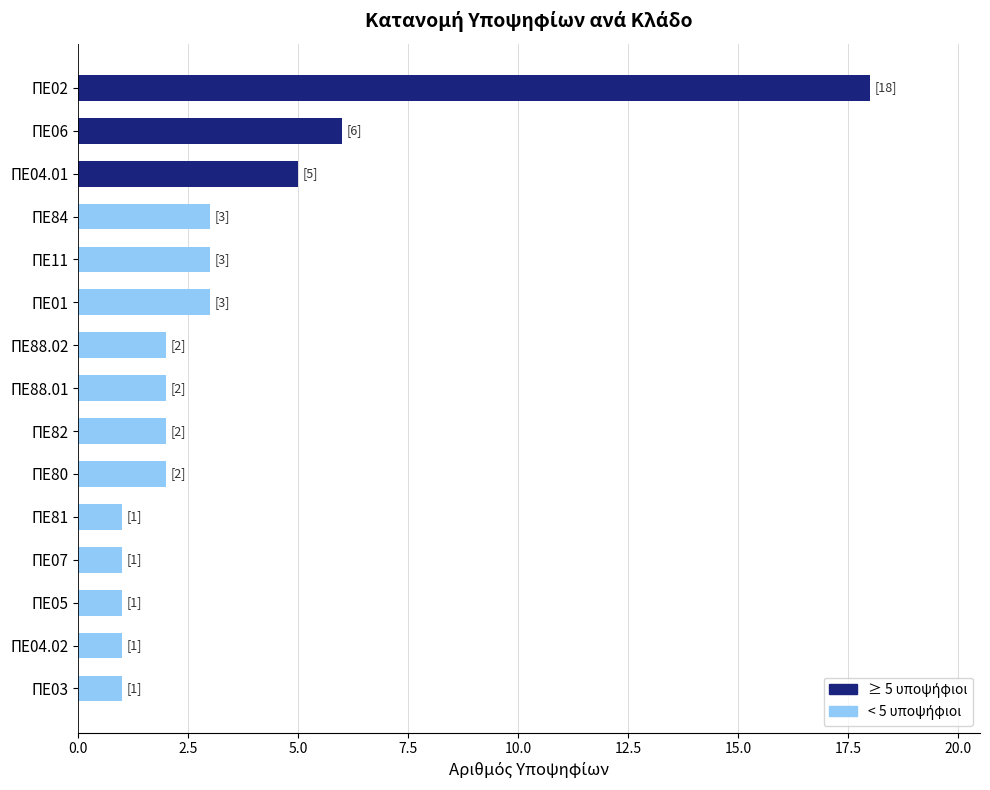

Is it true that the value at ΠΕ80 is 2?

True